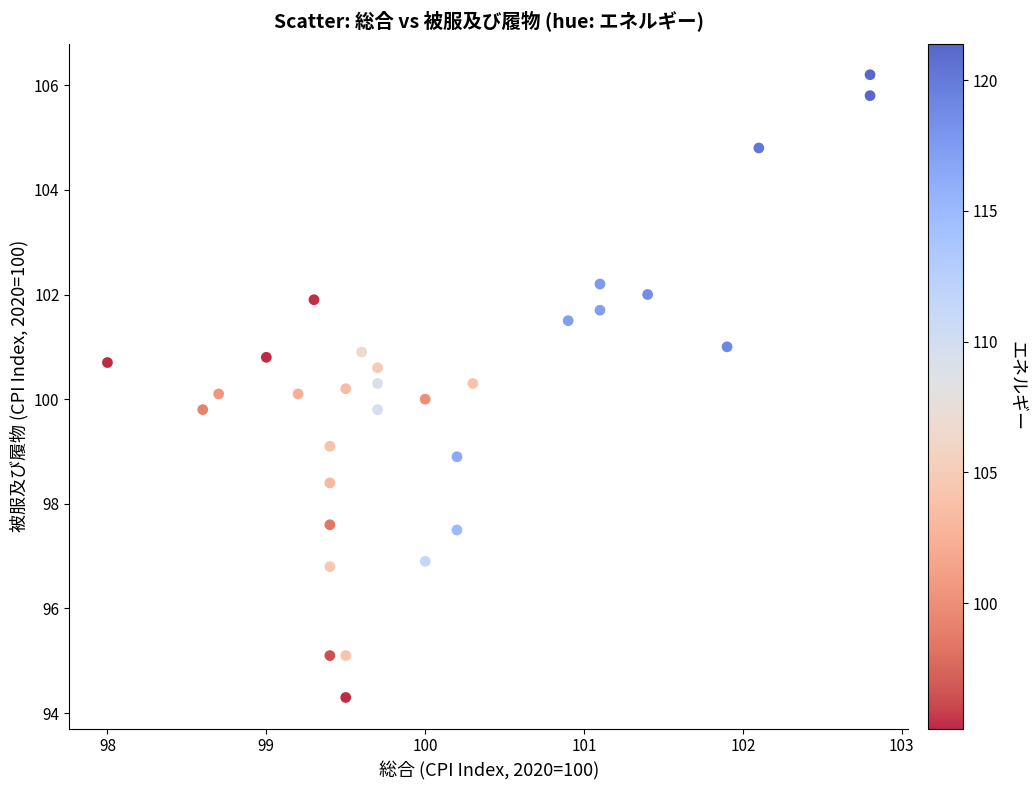

What is the range of X values (max minus min)?

4.8